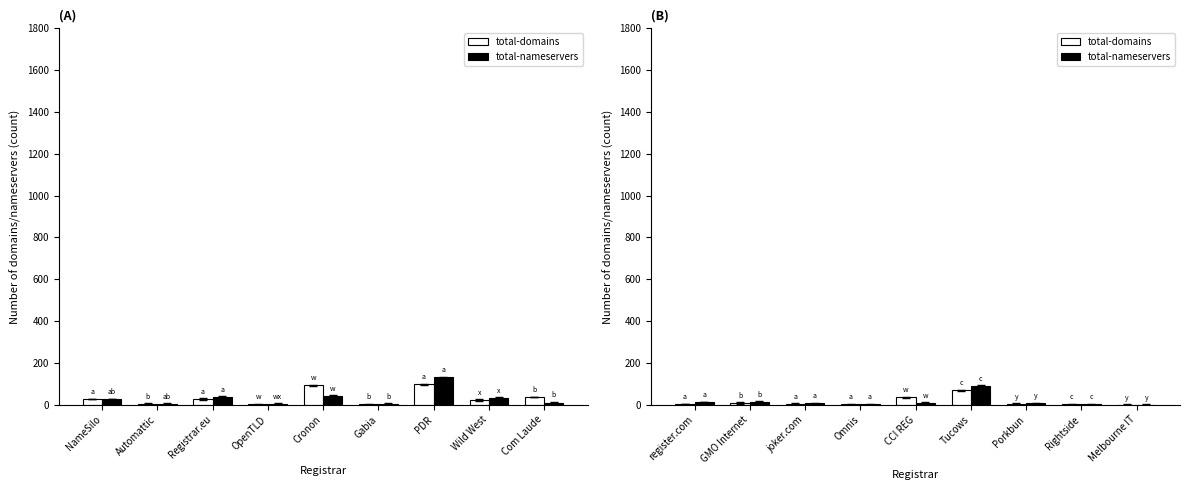

Which series has the largest range (max minus min)?

total-nameservers